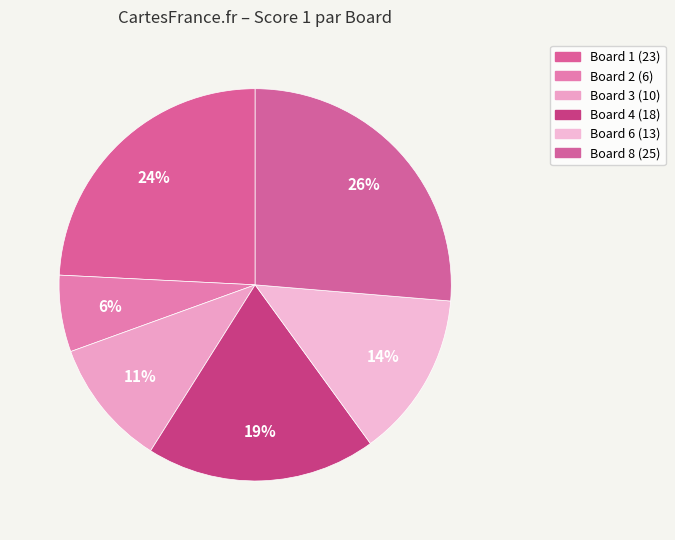

How many slices are in this pie chart?

6